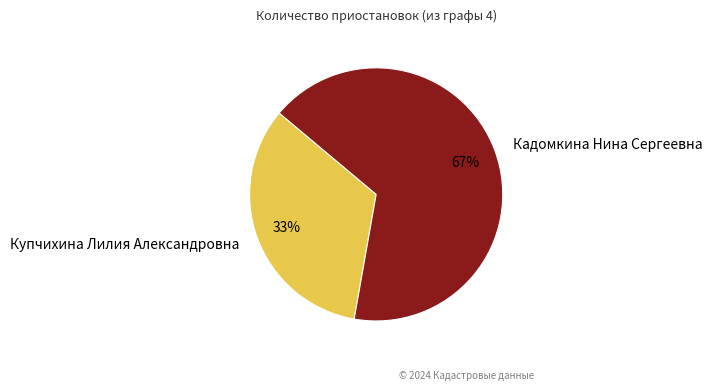

How many segments does this pie chart have?

2